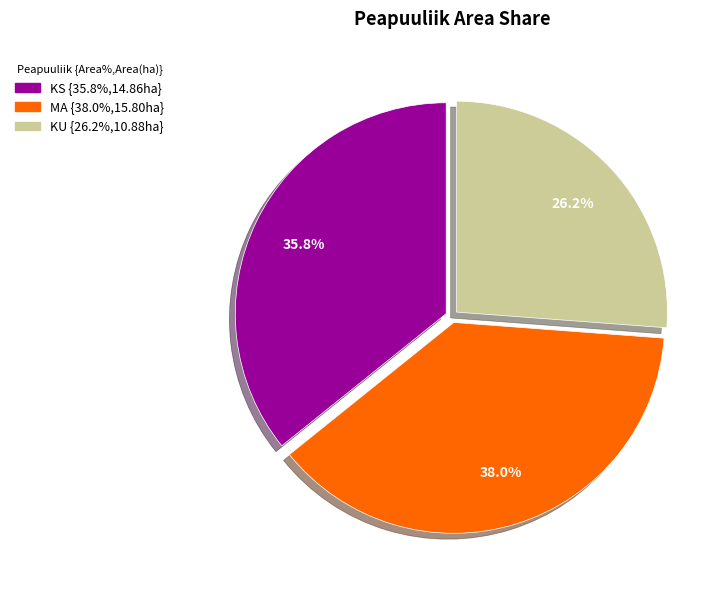

Rank the categories by value from highest to lowest.

MA {38.0%,15.80ha}, KS {35.8%,14.86ha}, KU {26.2%,10.88ha}